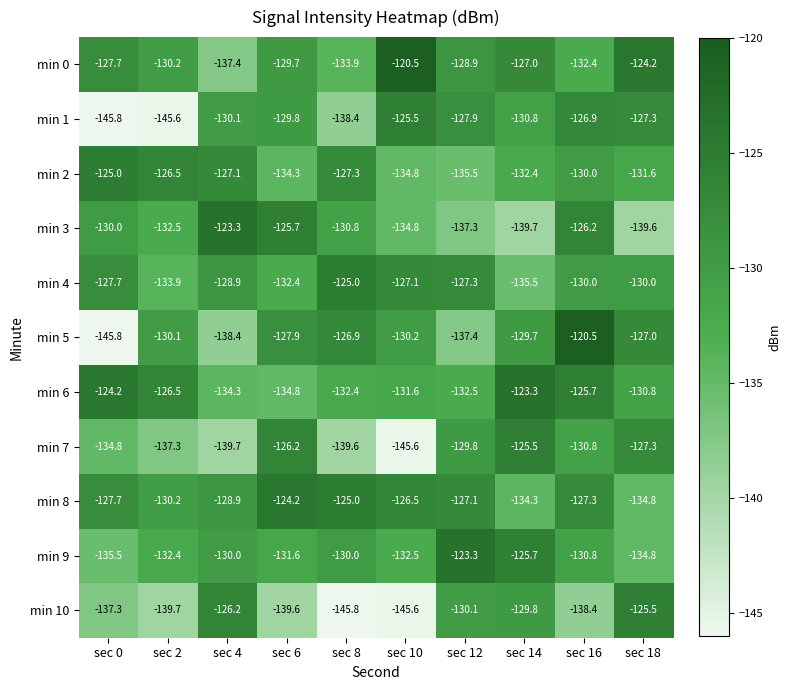

What is the maximum value shown in the chart?

-120.5